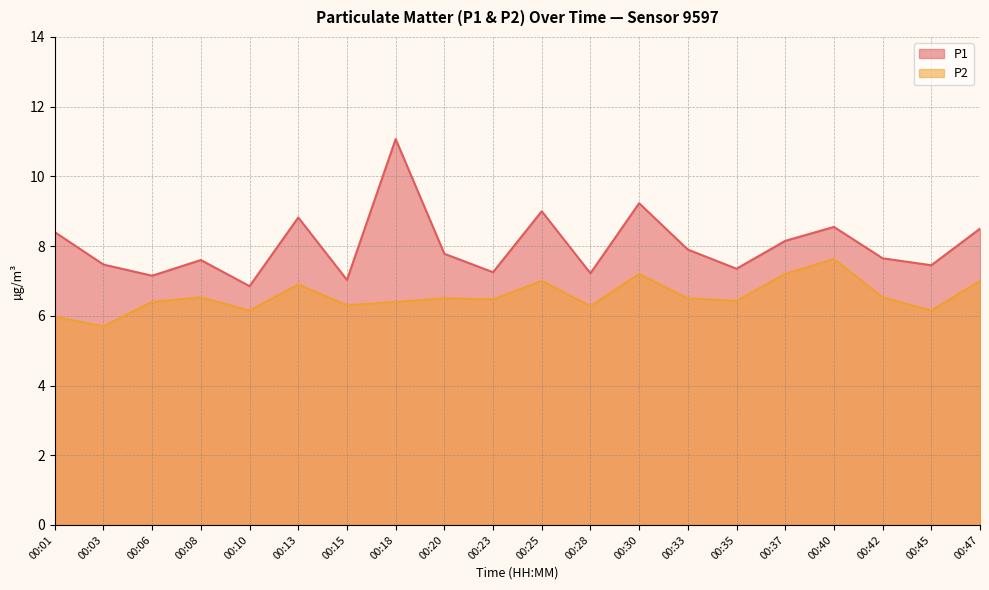

How many series are shown in this chart?

2